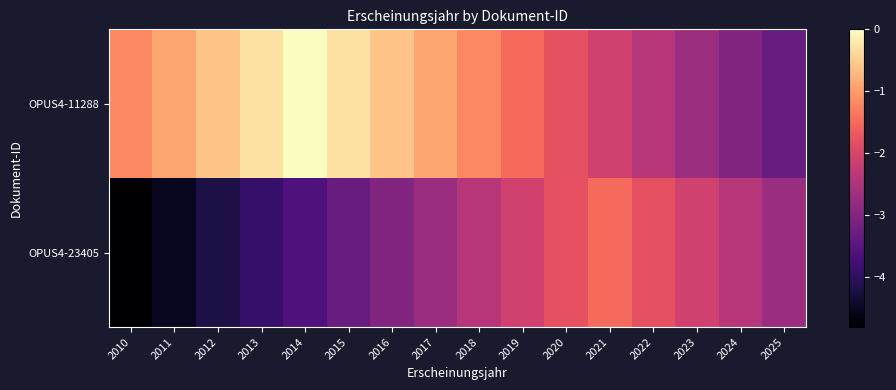

Rank the categories by OPUS4-11288 value from lowest to highest.

2025, 2024, 2023, 2022, 2021, 2020, 2019, 2010, 2018, 2011, 2017, 2012, 2016, 2013, 2015, 2014